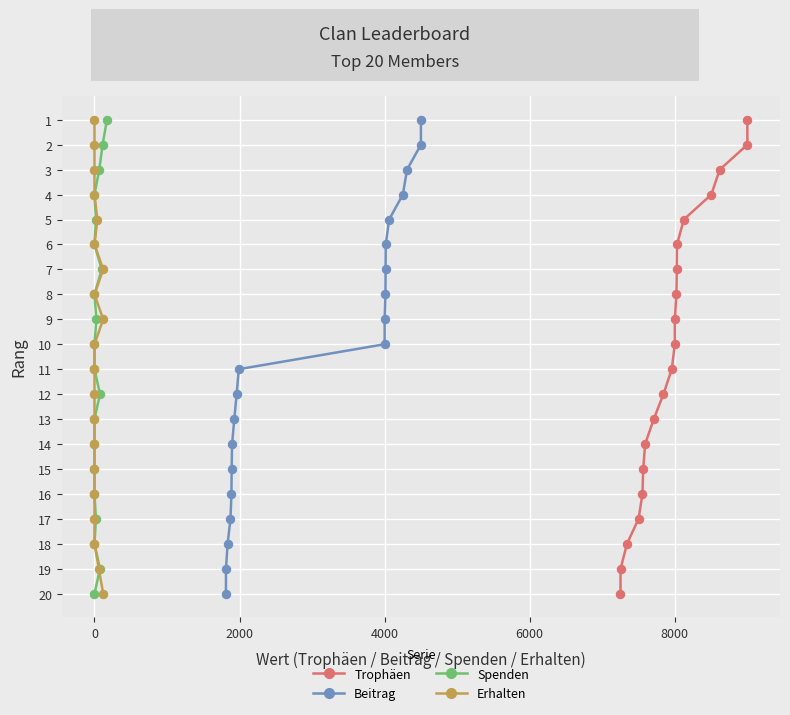

How many series are shown in this chart?

4